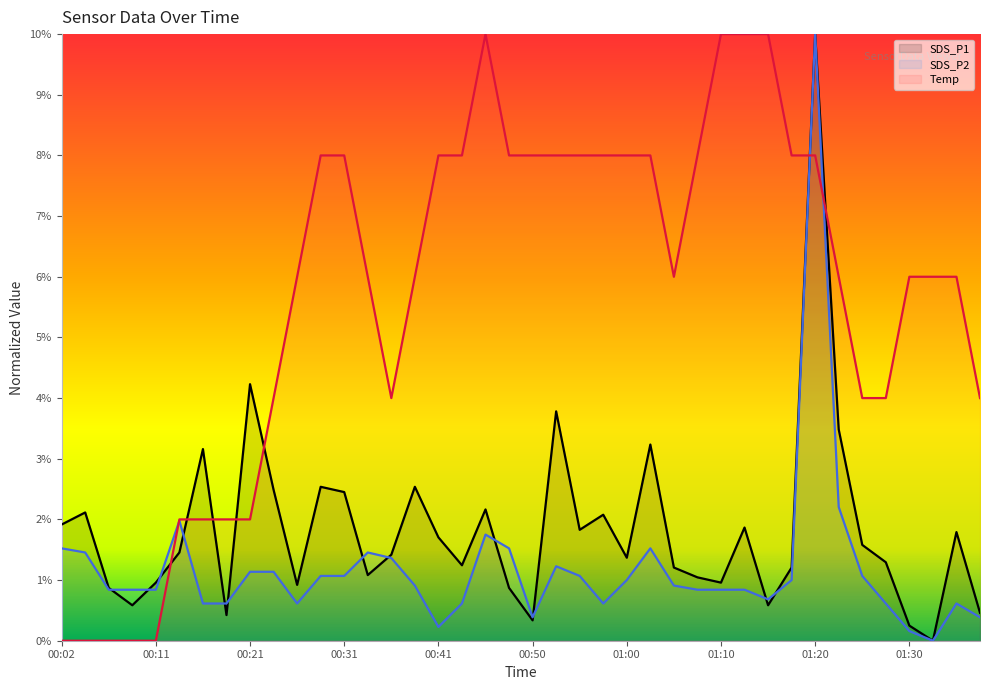

Rank the series by their maximum value, from highest to lowest.

SDS_P1, SDS_P2, Temp